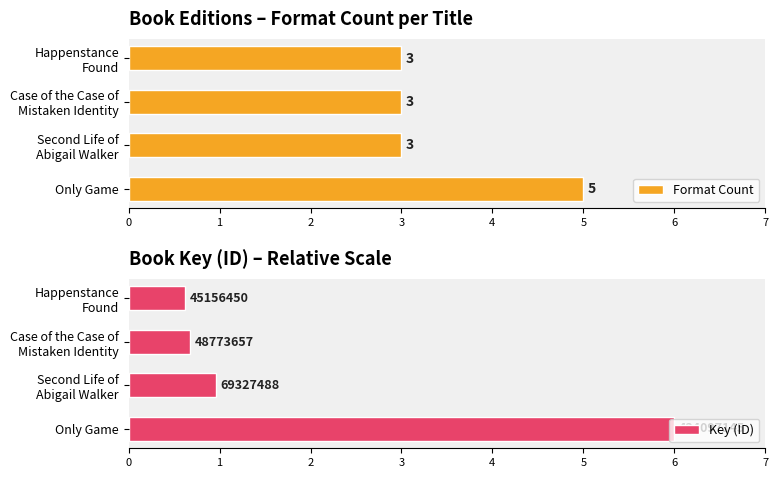

Is it true that Key (ID) equals 0.1 at Happenstance Found?

False